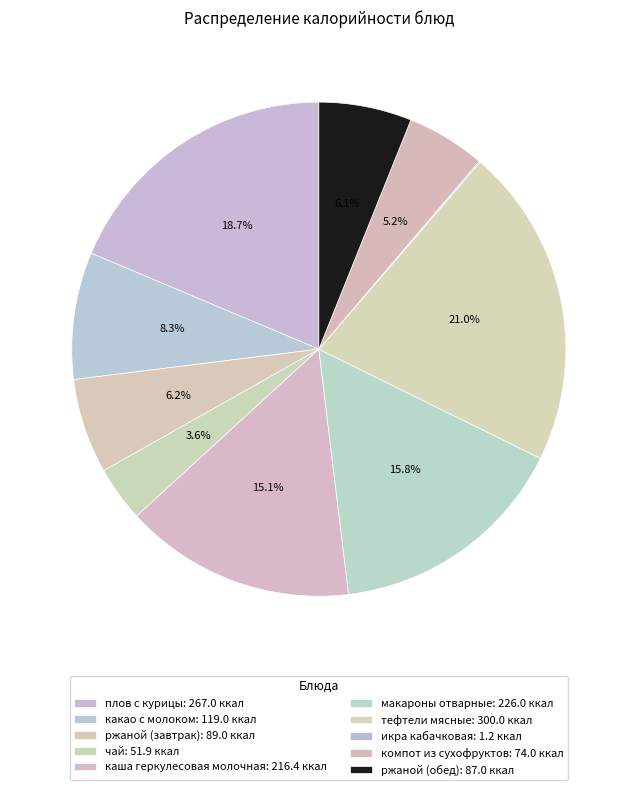

Between ржаной (завтрак) and плов с курицы, which is larger?

плов с курицы